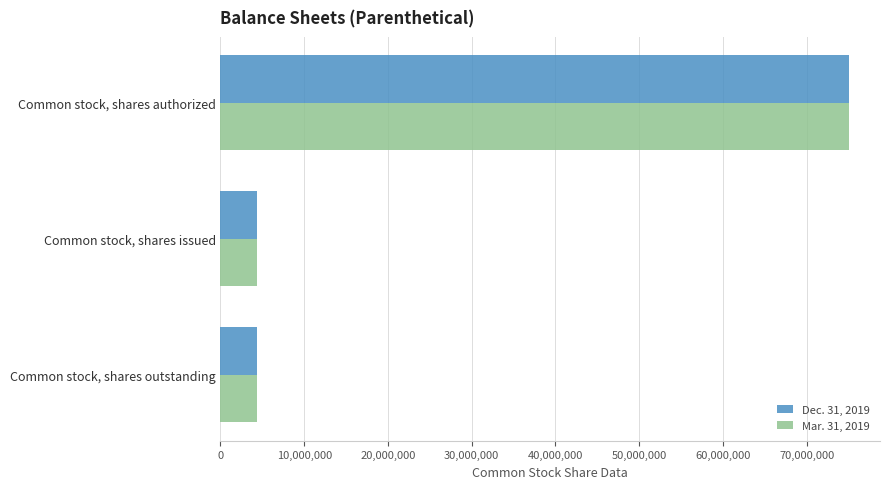

True or false: Mar. 31, 2019 has a value of 75000000 at Common stock, shares authorized.

True